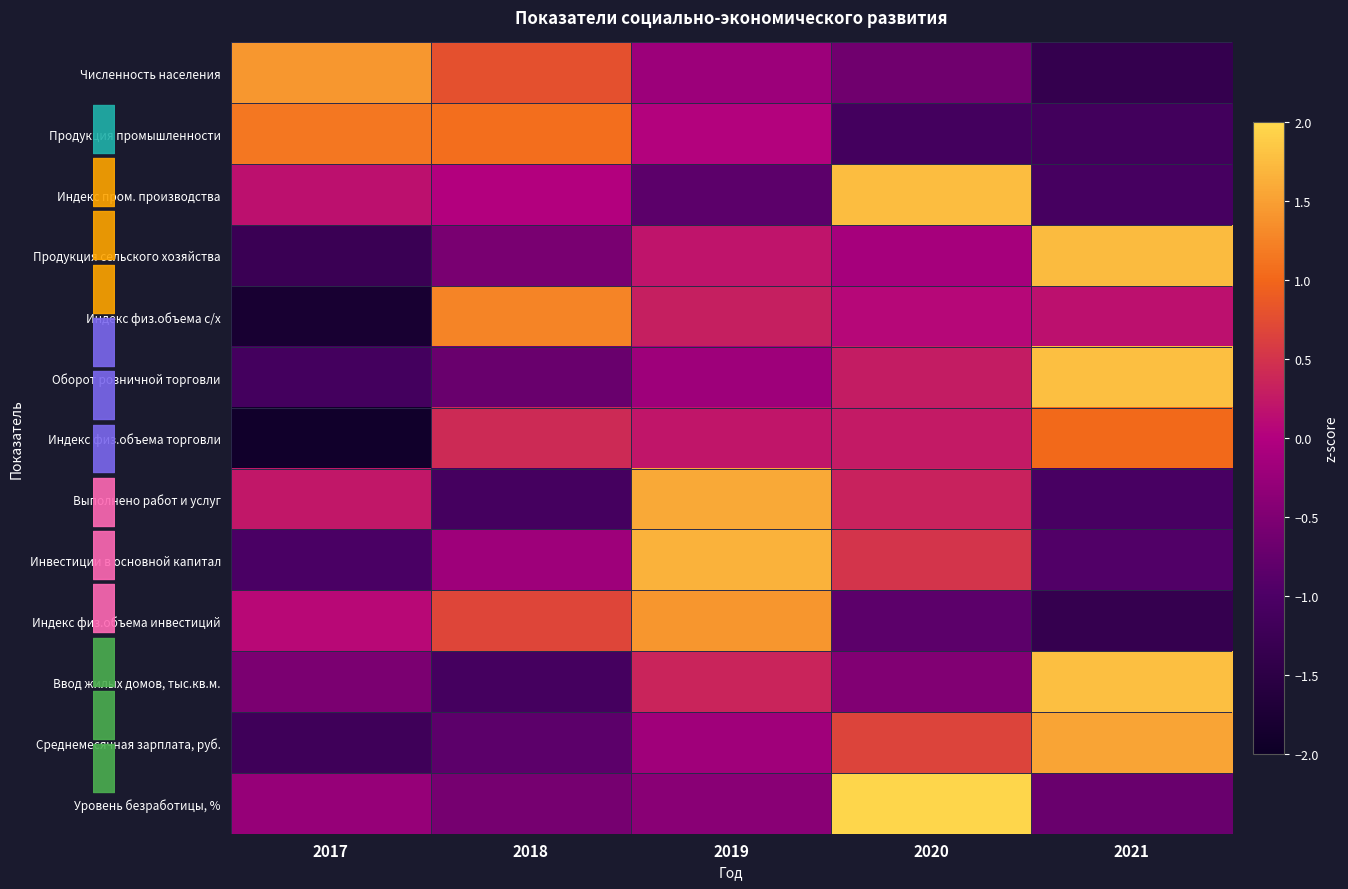

Reading left to right, what are all the values shown in this chart?

Численность населения: 2017=1.4	2018=0.8	2019=-0.2	2020=-0.7	2021=-1.4
Продукция промышленности: 2017=1.2	2018=1.1	2019=0.0	2020=-1.1	2021=-1.1
Индекс пром. производства: 2017=0.2	2018=0.0	2019=-0.8	2020=1.8	2021=-1.1
Продукция сельского хозяйства: 2017=-1.3	2018=-0.6	2019=0.2	2020=-0.1	2021=1.7
Индекс физ.объема с/х: 2017=-1.8	2018=1.3	2019=0.3	2020=0.1	2021=0.2
Оборот розничной торговли: 2017=-1.1	2018=-0.7	2019=-0.2	2020=0.3	2021=1.8
Индекс физ.объема торговли: 2017=-1.9	2018=0.4	2019=0.2	2020=0.3	2021=1.0
Выполнено работ и услуг: 2017=0.2	2018=-1.1	2019=1.6	2020=0.3	2021=-1.1
Инвестиции в основной капитал: 2017=-1.0	2018=-0.2	2019=1.7	2020=0.5	2021=-0.9
Индекс физ.объема инвестиций: 2017=0.1	2018=0.7	2019=1.4	2020=-0.8	2021=-1.4
Ввод жилых домов, тыс.кв.м.: 2017=-0.5	2018=-1.1	2019=0.3	2020=-0.5	2021=1.8
Среднемесячная зарплата, руб.: 2017=-1.2	2018=-0.8	2019=-0.2	2020=0.7	2021=1.5
Уровень безработицы, %: 2017=-0.3	2018=-0.6	2019=-0.4	2020=2.0	2021=-0.7